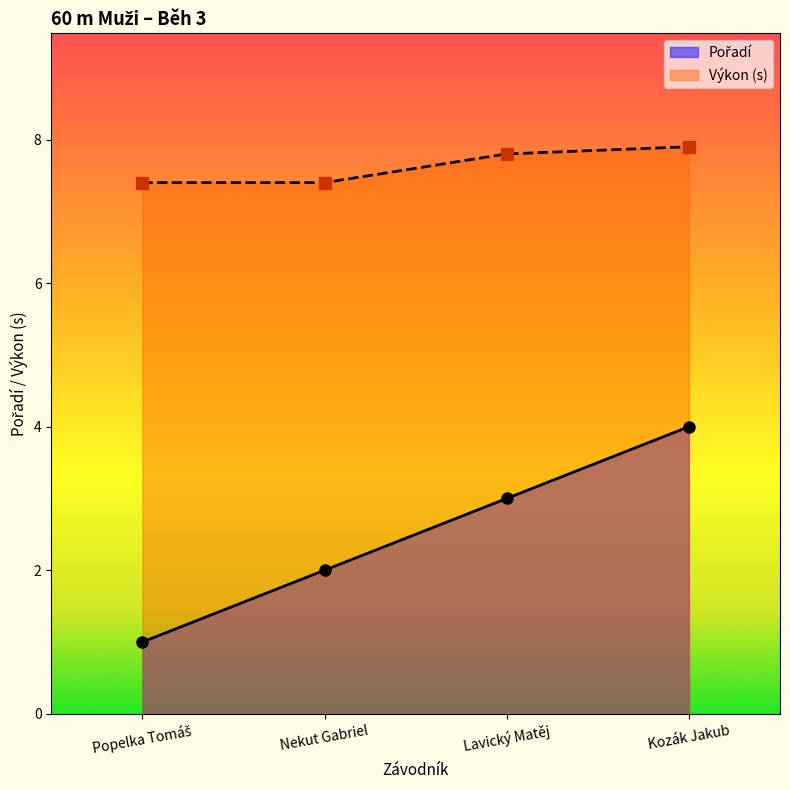

Rank the series at Lavický Matěj from lowest to highest value.

Pořadí, Výkon